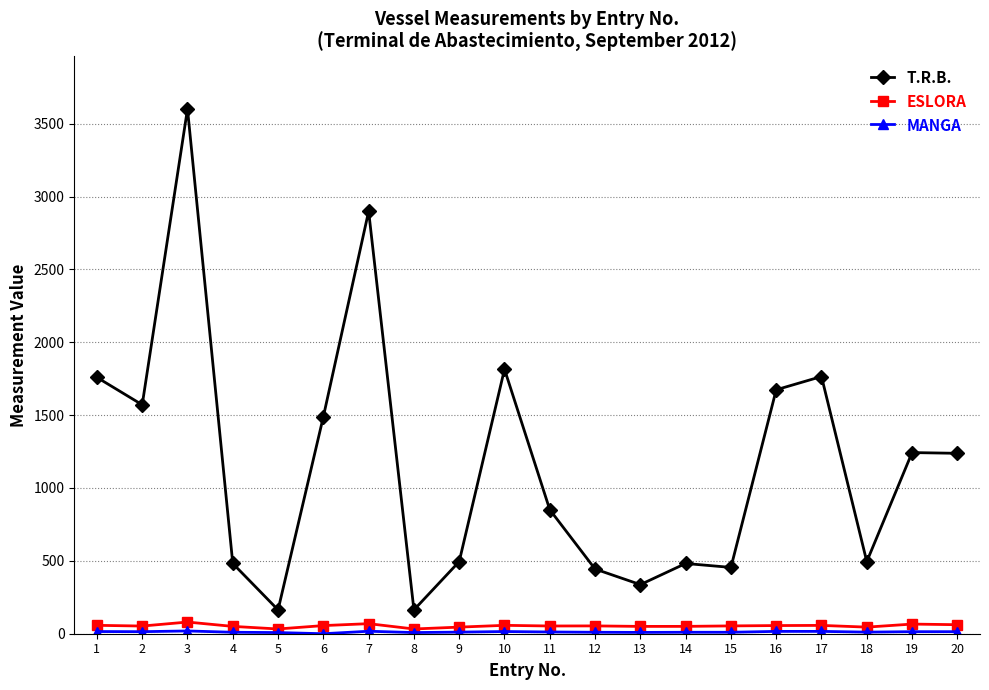

Is it true that T.R.B. equals 1114.9 at 10?

False